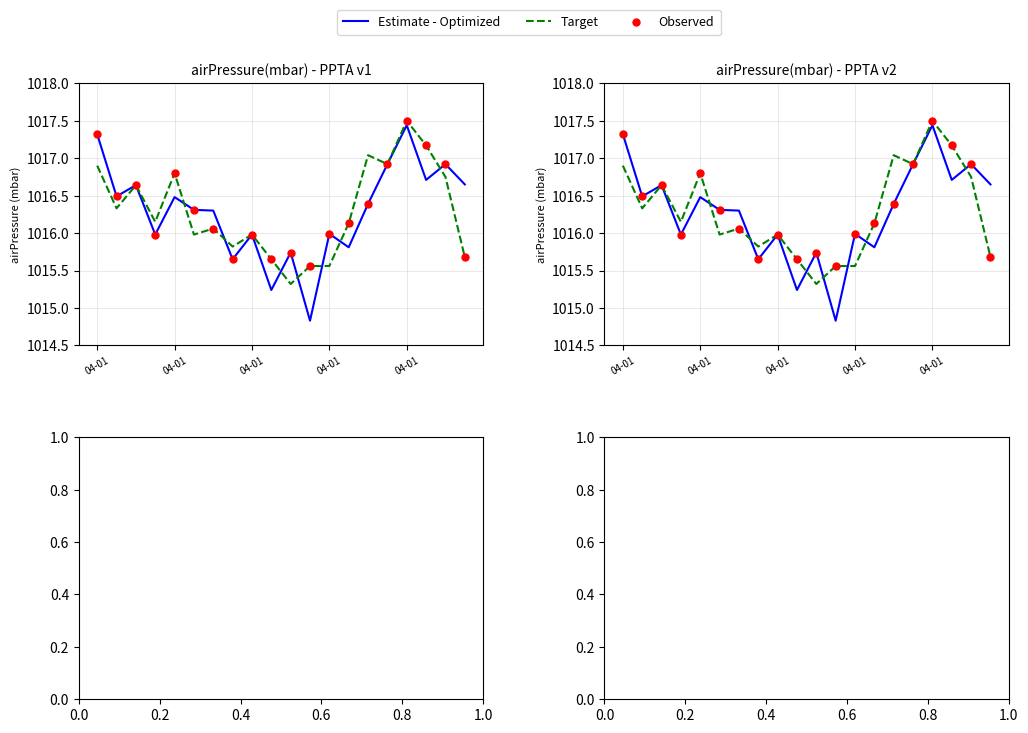

Which series has the largest total across all categories?

Observed